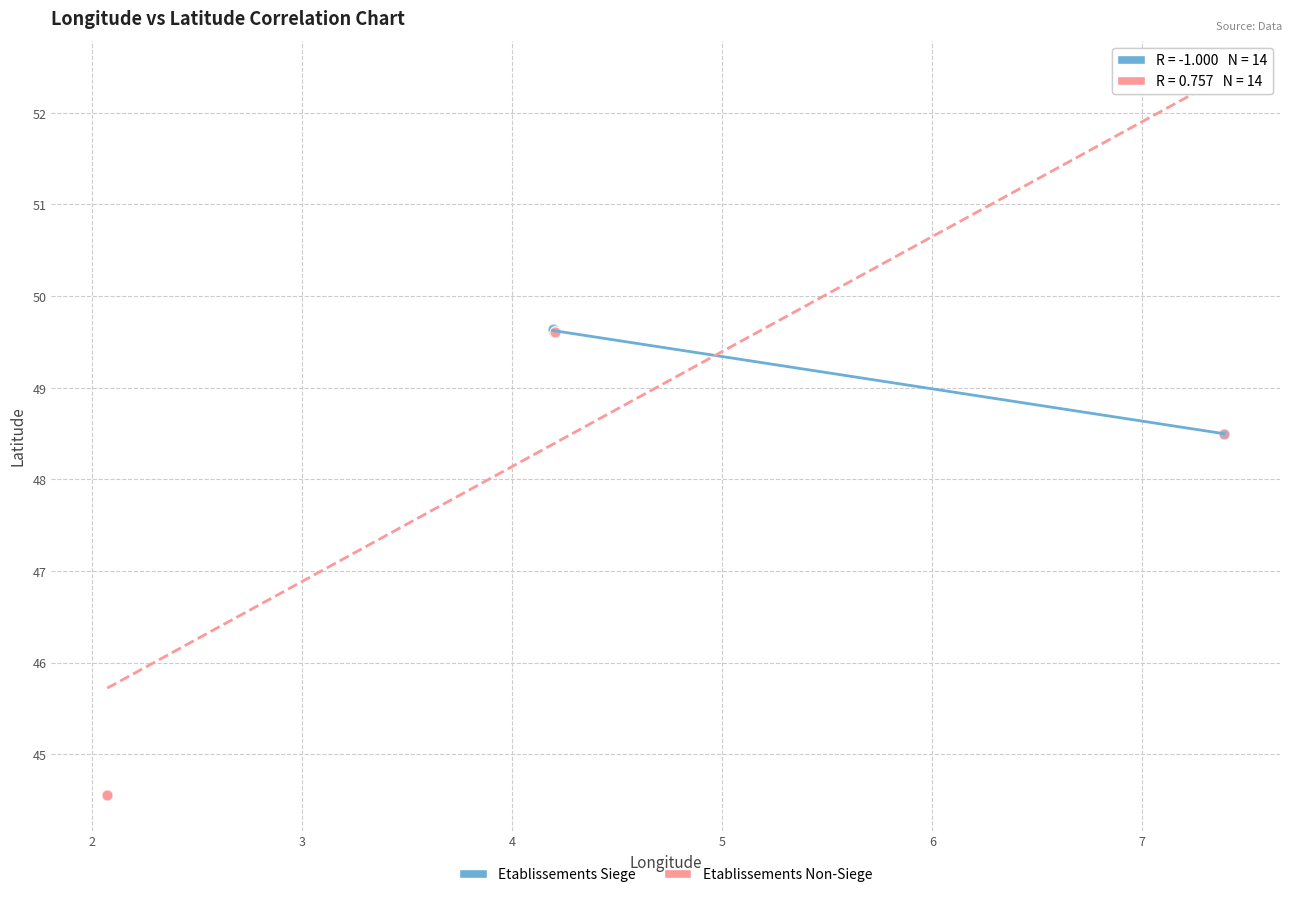

Which series reaches the minimum Y coordinate?

Etablissements Non-Siege